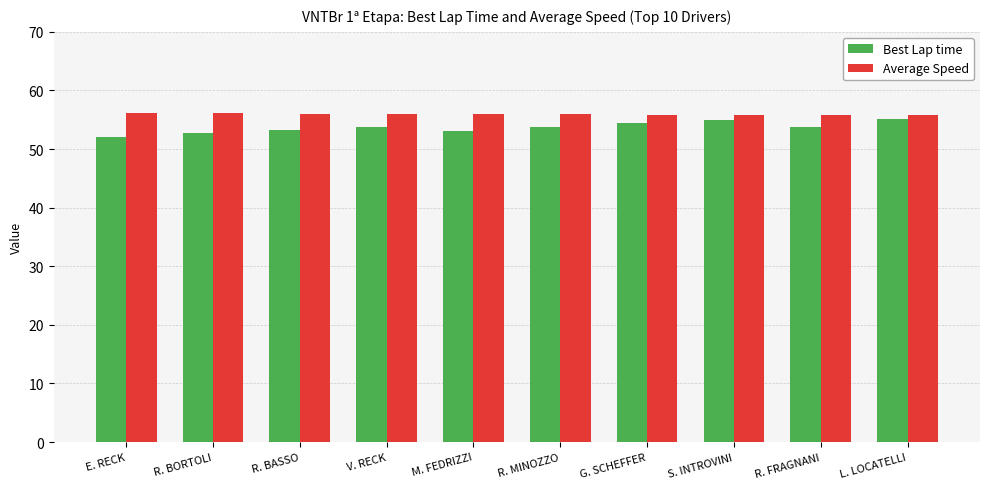

The value of Best Lap time at E. RECK is 85.8. True or false?

False